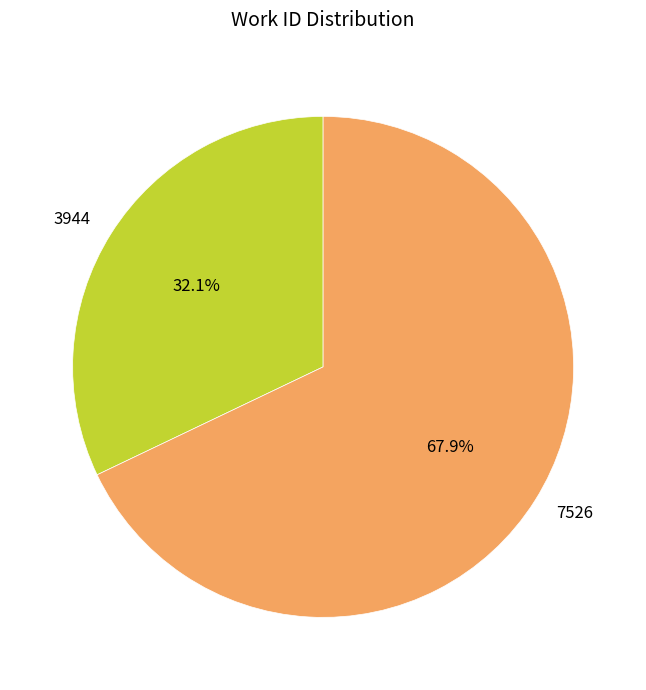

What is the ratio of the value at 7526 to the value at 3944?

2.1